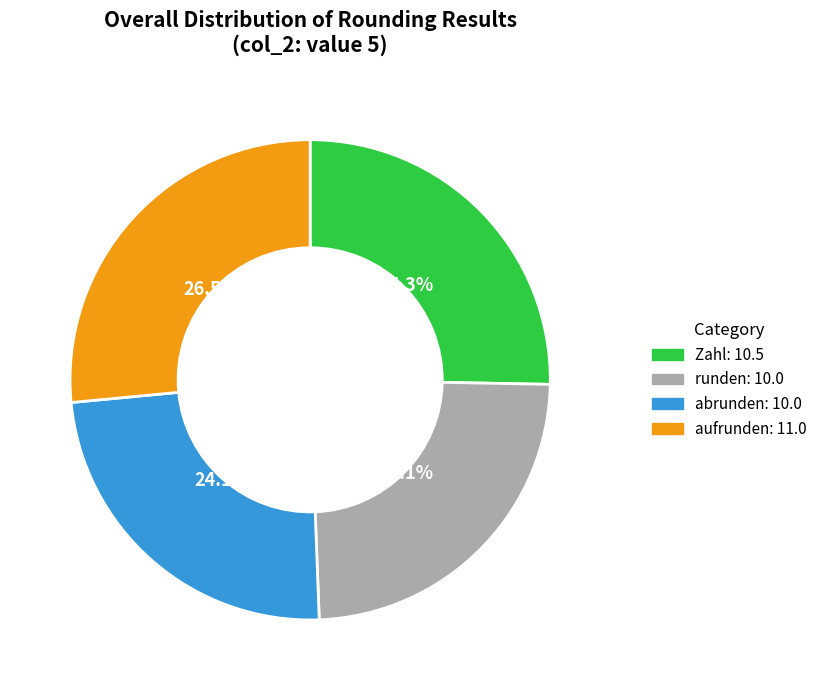

Does any single category account for the majority?

No